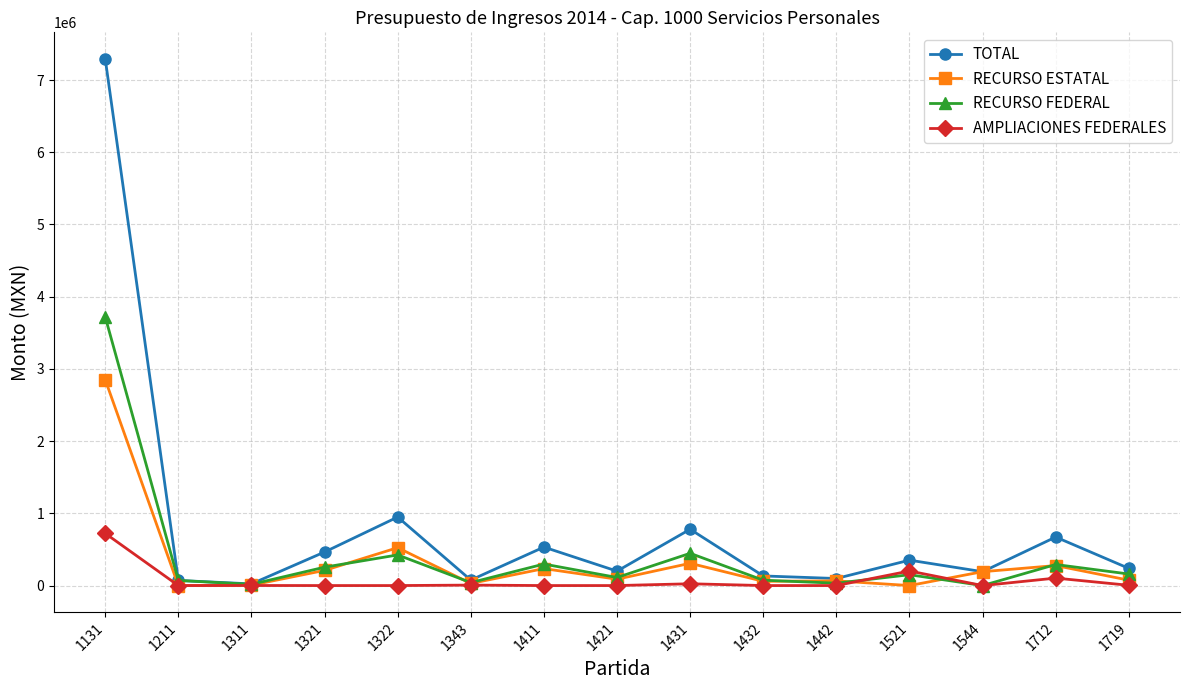

Rank the series at 1719 from lowest to highest value.

AMPLIACIONES FEDERALES, RECURSO ESTATAL, RECURSO FEDERAL, TOTAL